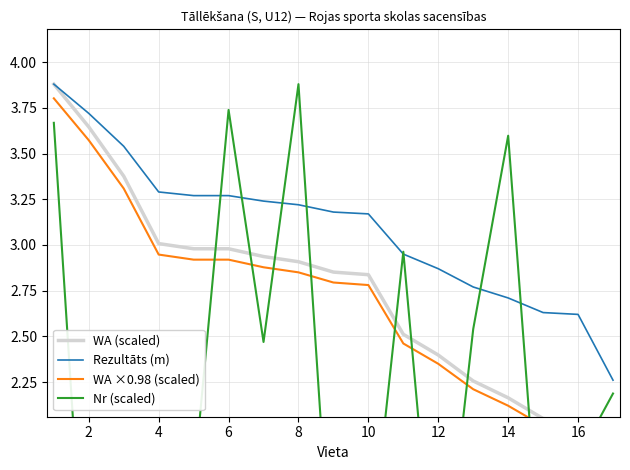

How many lines are shown in the chart?

4